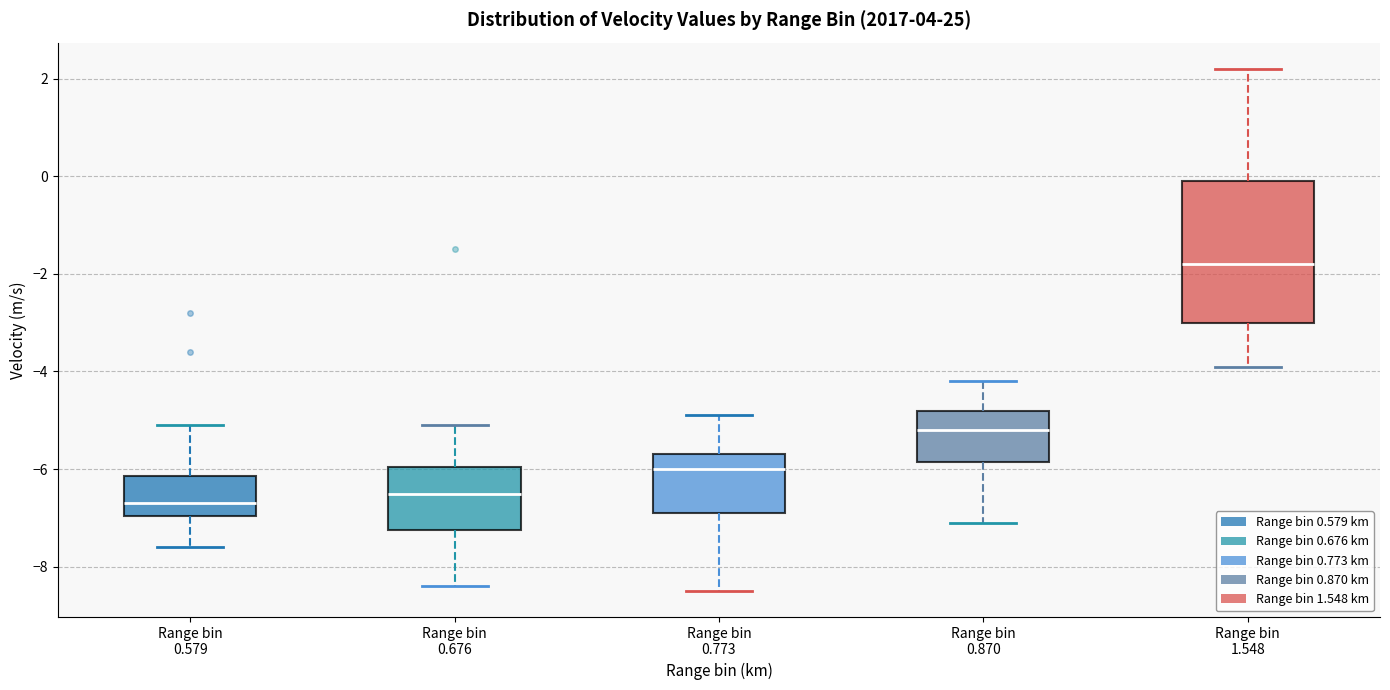

Comparing the boxes themselves (not the whiskers), which one is the tallest?

Range bin 1.548